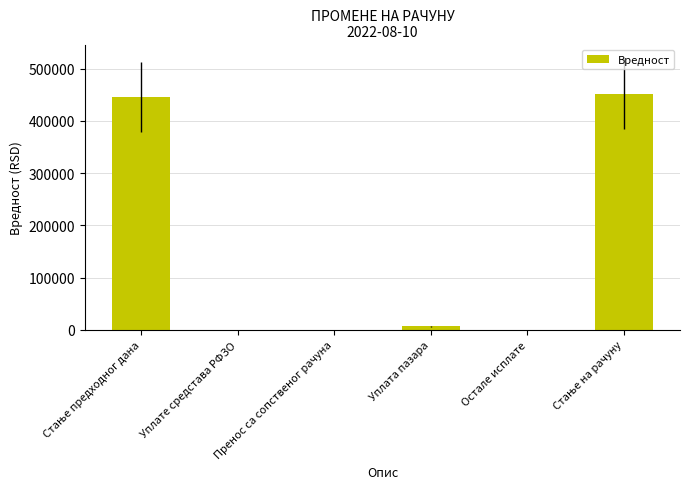

What is the maximum value shown in the chart?

452478.0